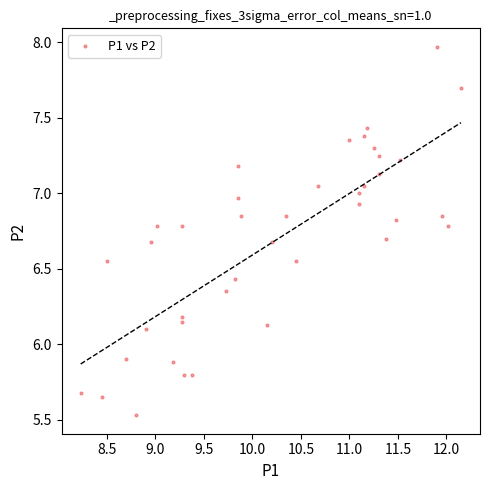

What is the range of Y values (max minus min)?

2.4